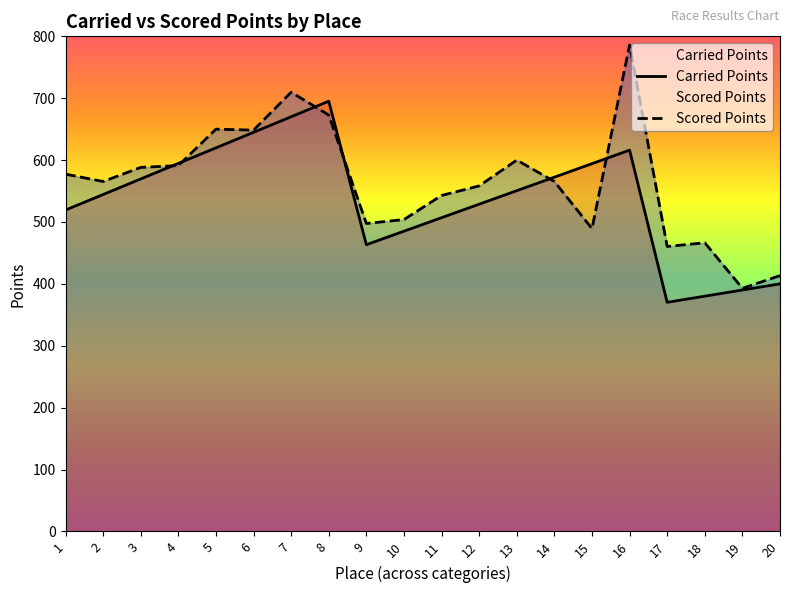

What is the minimum value for Scored Points?

392.9